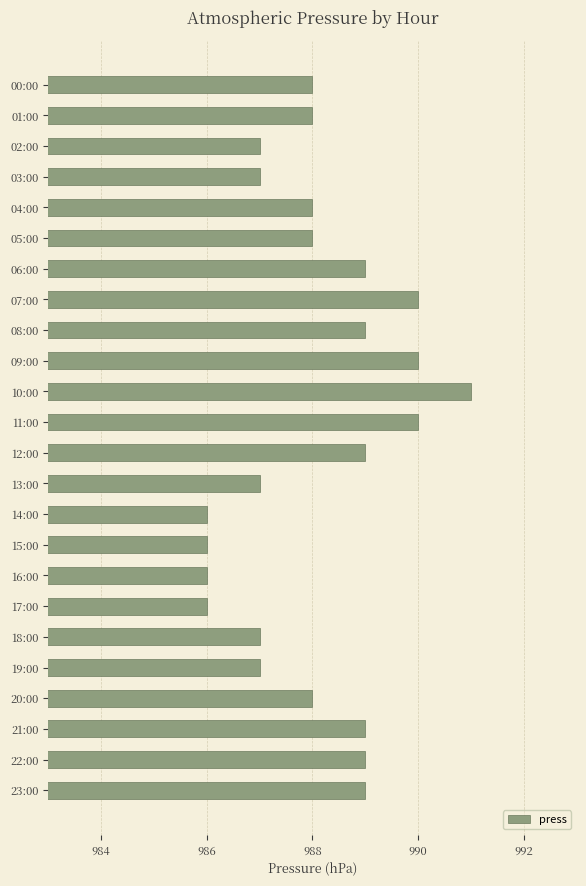

What is the value of the 2nd bar from the top?

988